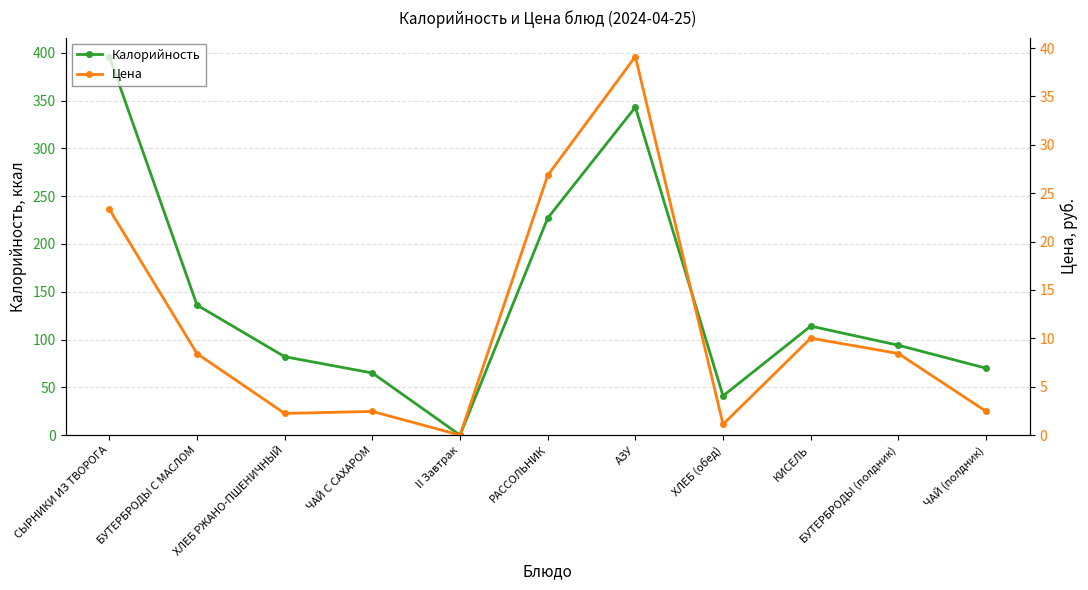

List the series in order of their overall mean, lowest first.

Цена, Калорийность